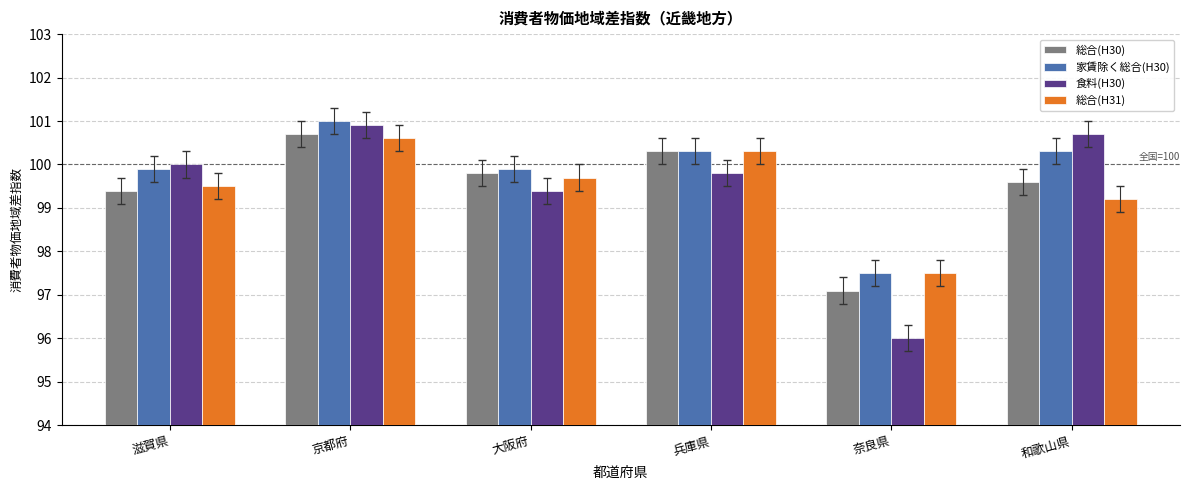

What are all the series names shown in the legend?

総合(H30), 家賃除く総合(H30), 食料(H30), 総合(H31)